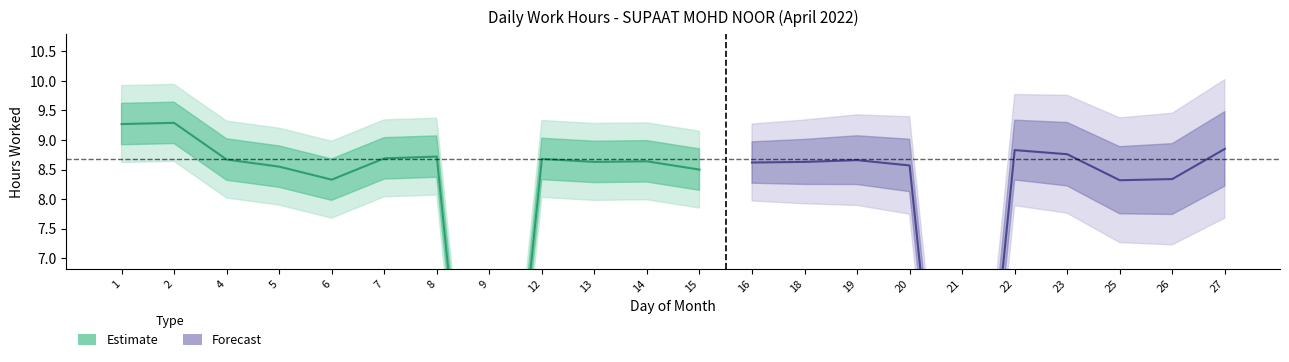

Does the chart have visible grid lines?

No